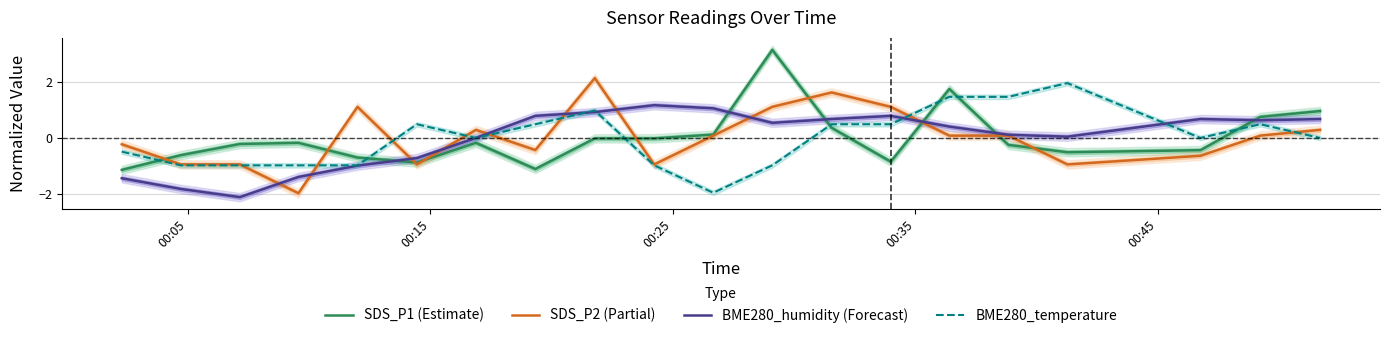

Which series ends up on top after the final intersection of SDS_P1 (Estimate) and BME280_temperature?

SDS_P1 (Estimate)